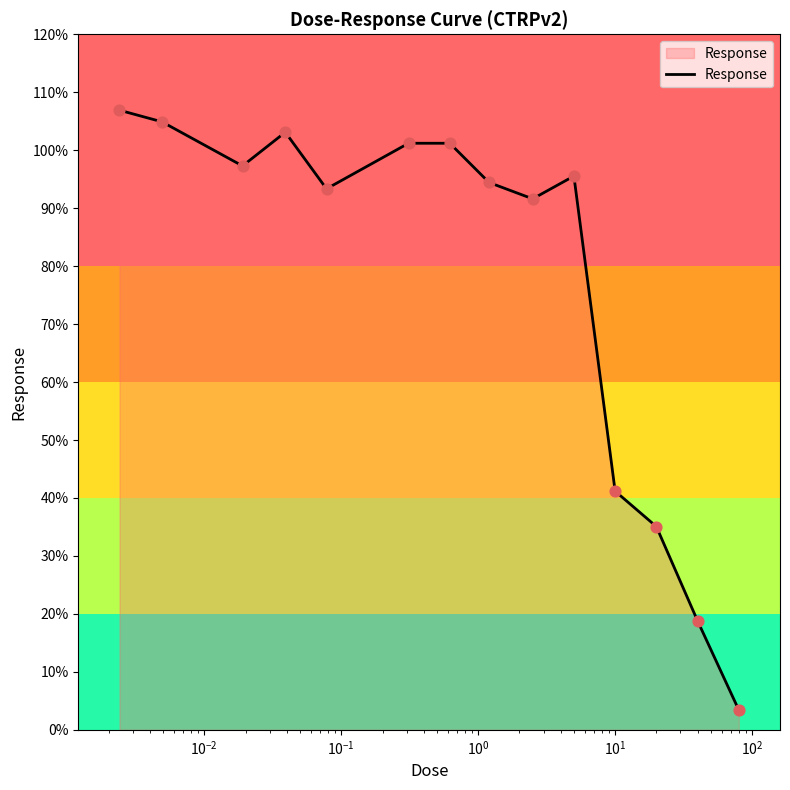

What is the difference between the maximum and minimum values?

103.5